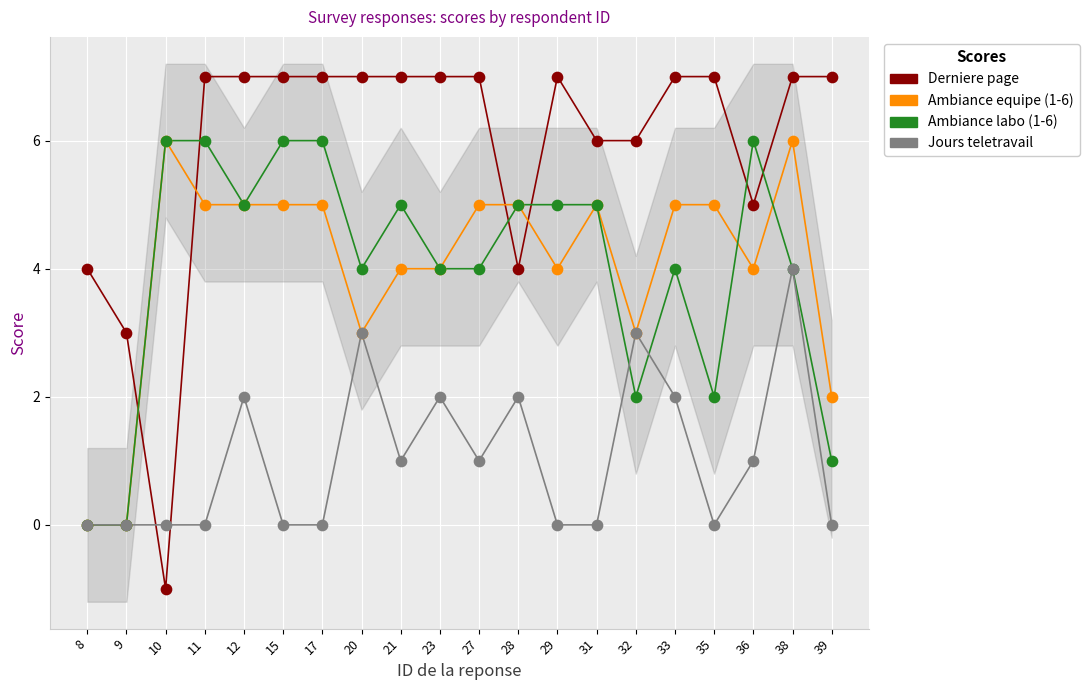

Which series reaches the minimum Y coordinate?

Derniere page